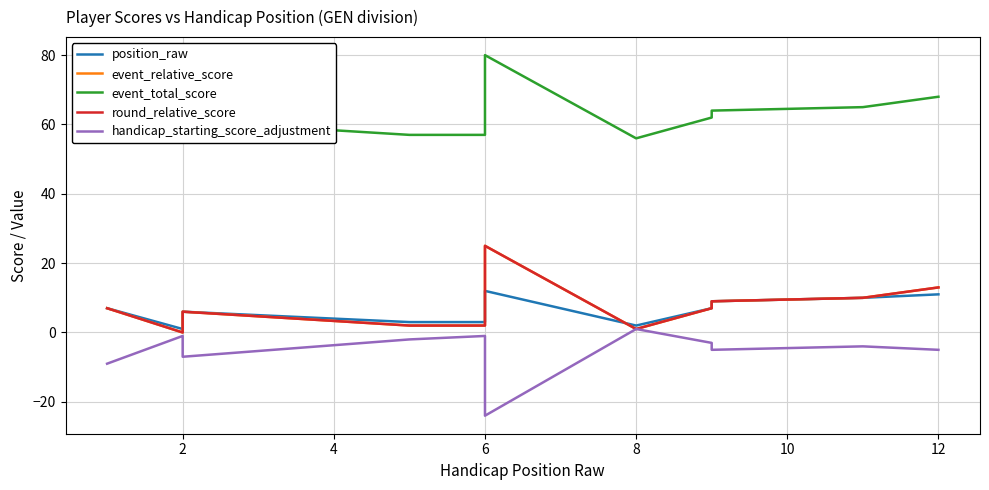

Reading right to left, transcribe all the data shown in this chart.

position_raw: 11	10	9	7	2	12	3	3	6	5	1	7
event_relative_score: 13	10	9	7	1	25	2	2	6	3	0	7
event_total_score: 68	65	64	62	56	80	57	57	61	58	55	62
round_relative_score: 13	10	9	7	1	25	2	2	6	3	0	7
handicap_starting_score_adjustment: -5	-4	-5	-3	1	-24	-1	-2	-7	-4	-1	-9